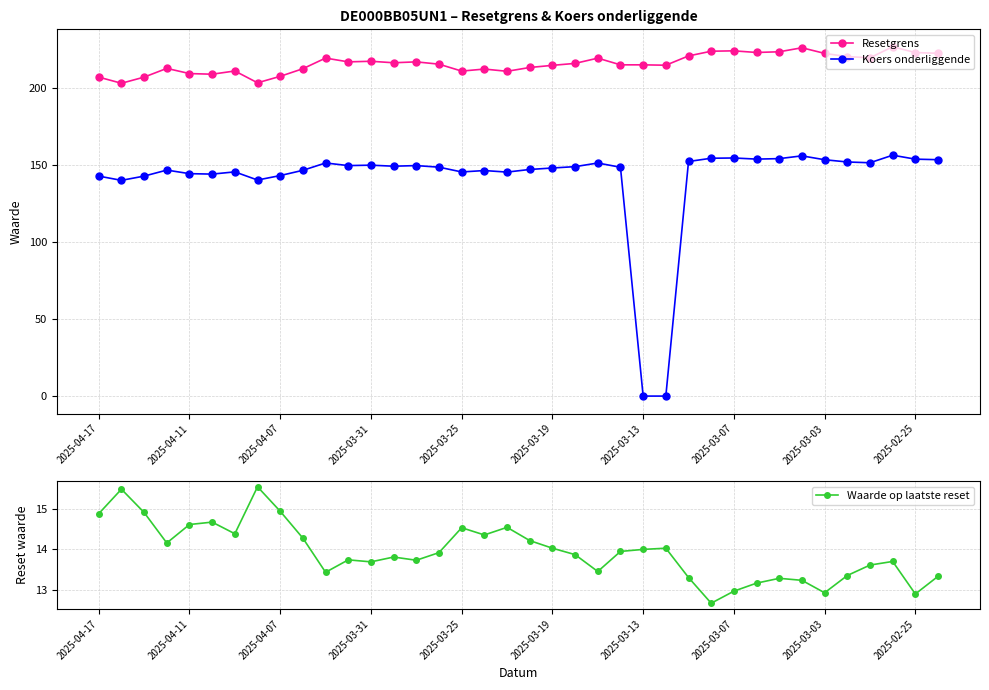

True or false: Waarde op laatste reset and Resetgrens intersect in this chart.

False